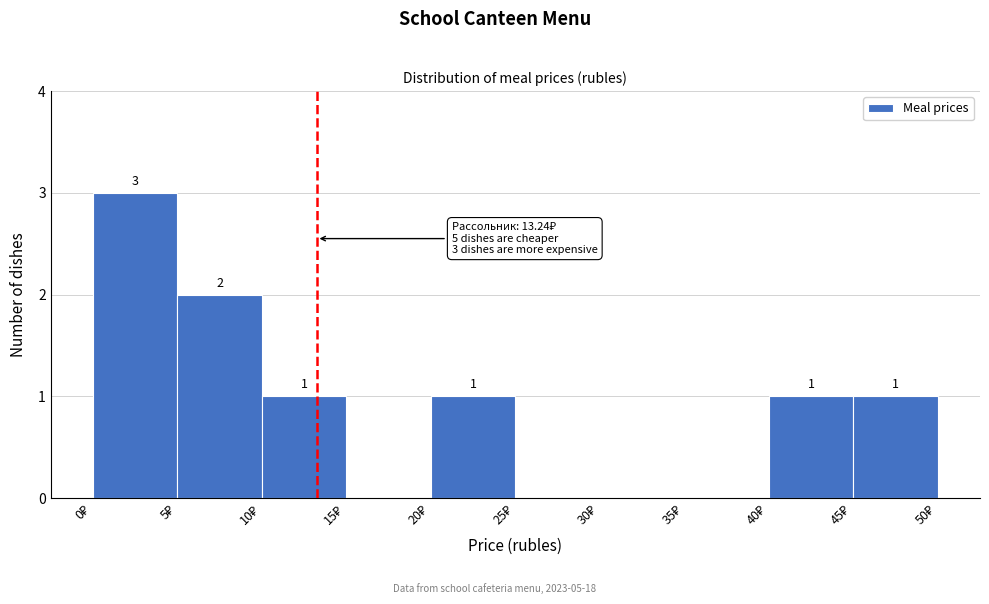

Over which range of the x-axis is the bar tallest?

0 to 5